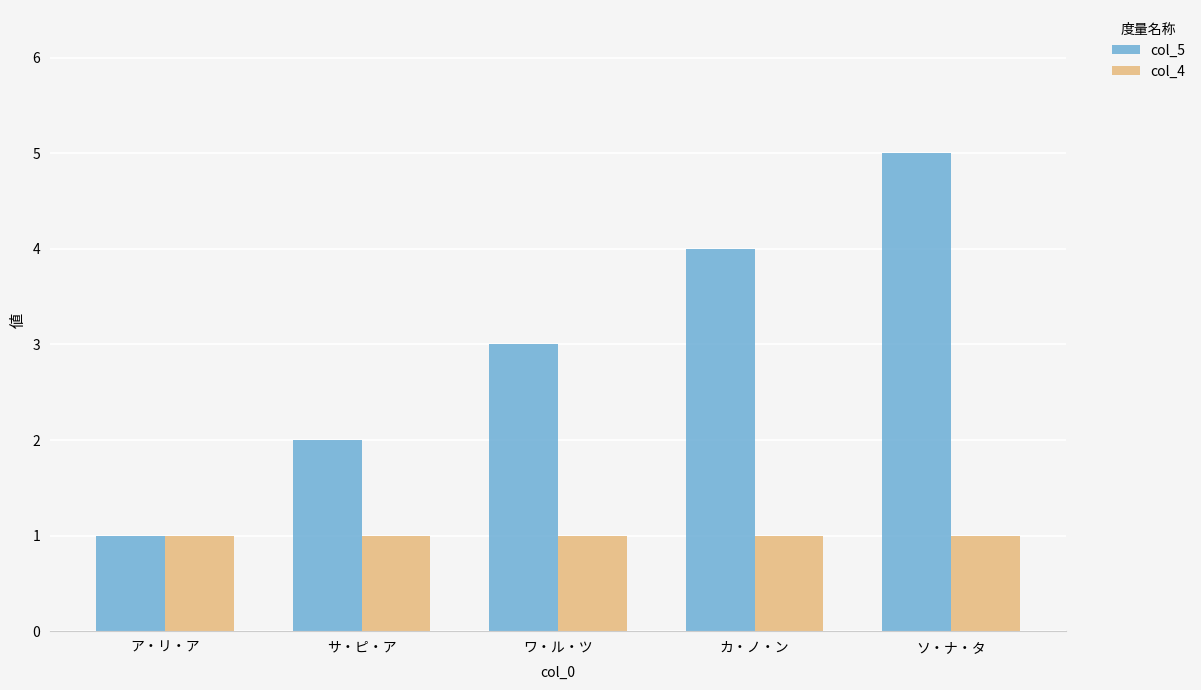

How many bars are there in each group?

2